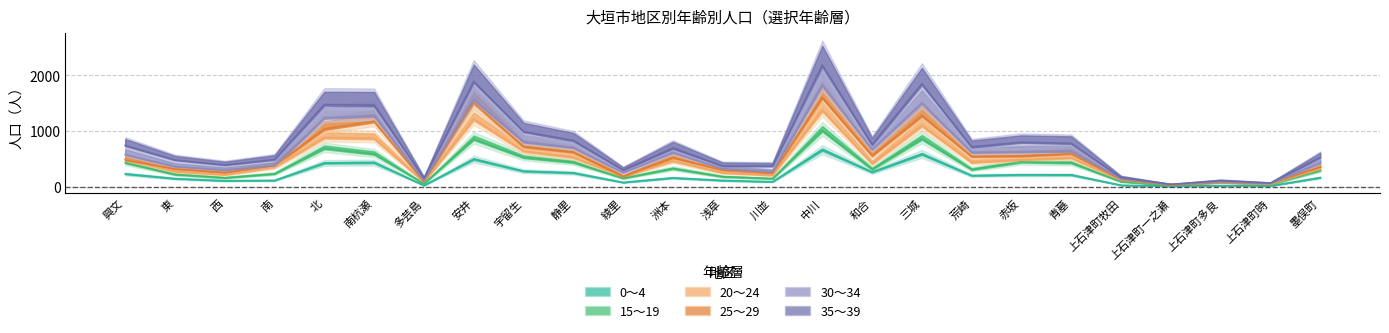

What is the minimum value for 15～19?

30.2